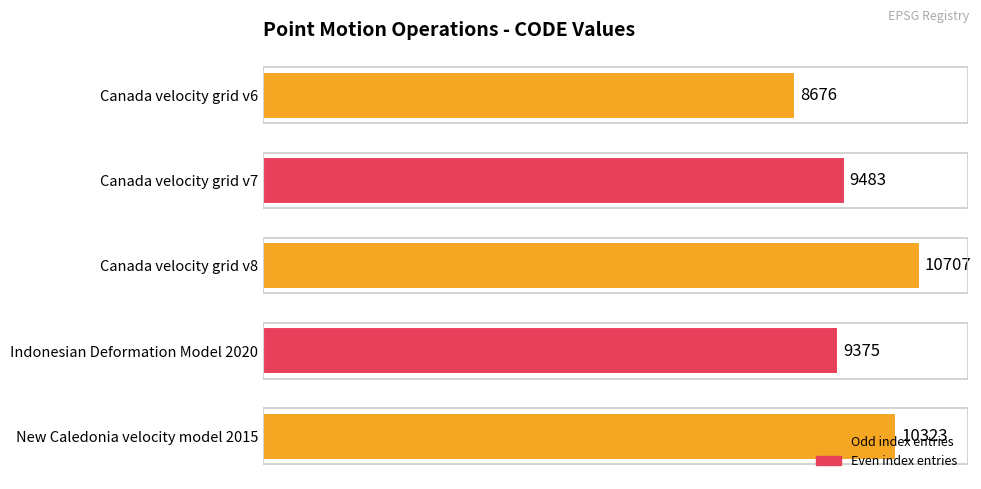

Count the number of categories in the chart.

5